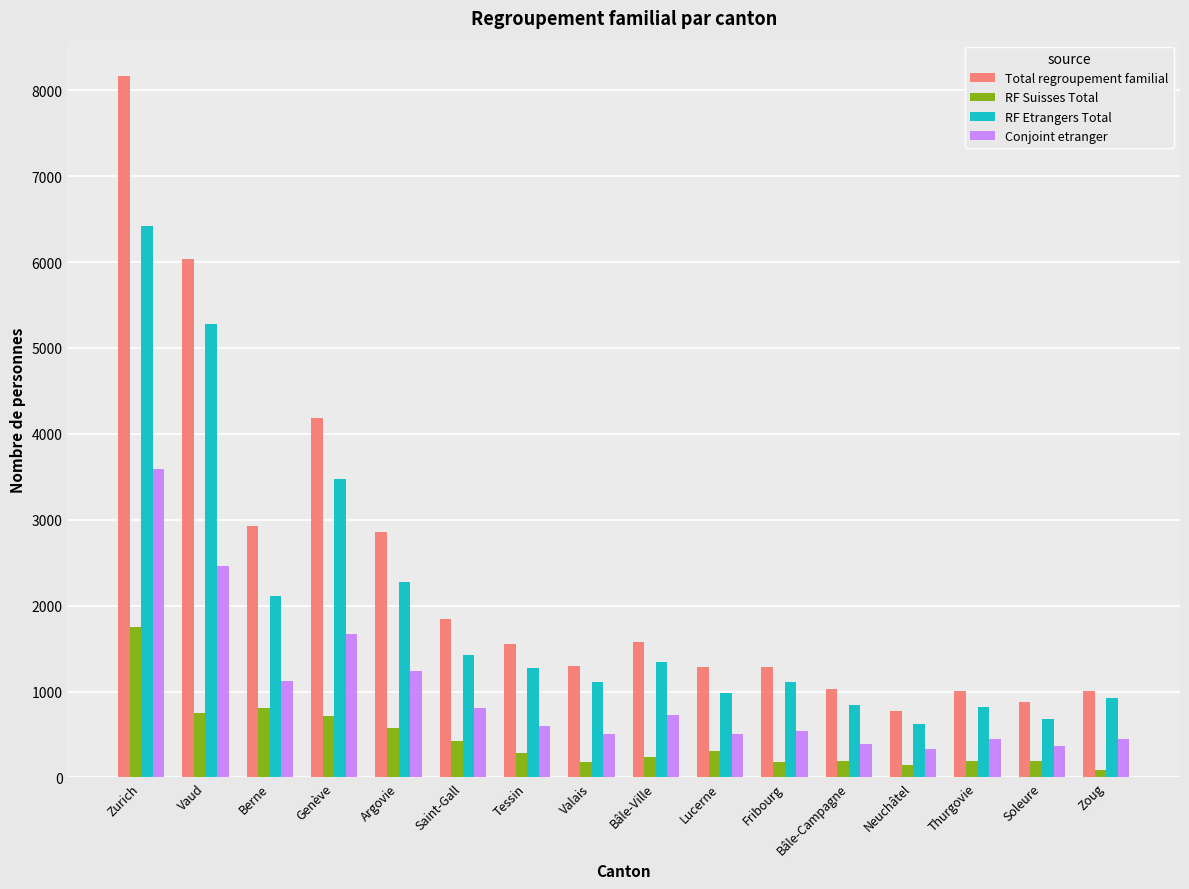

How many groups of bars are there?

16